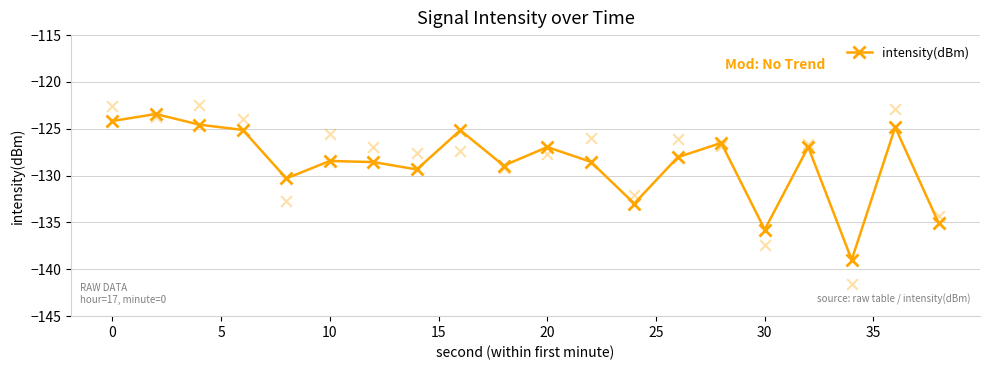

Is it true that intensity(dBm) equals -127.0 at 20?

True